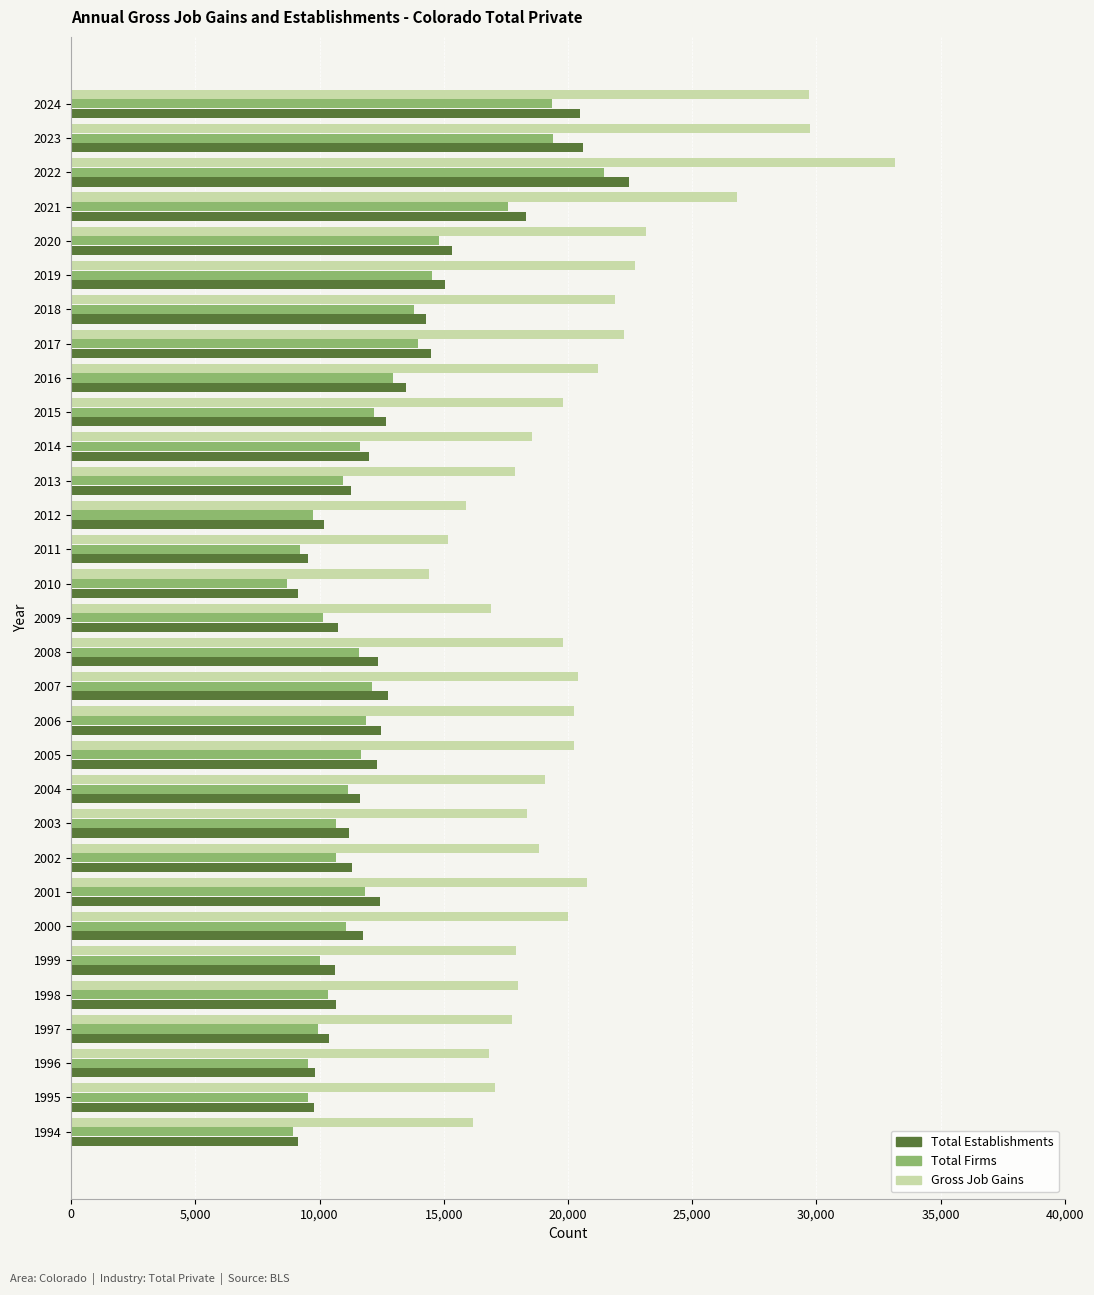

What is the minimum value for Gross Job Gains?

14395